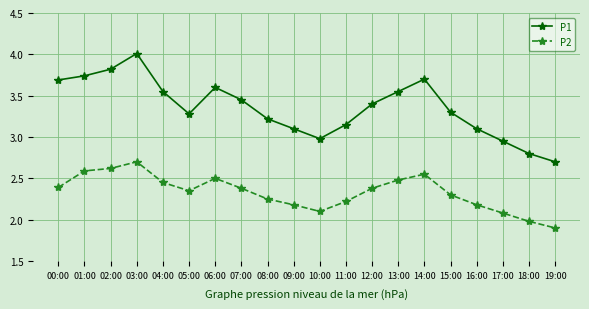

Which series has the largest total across all categories?

P1